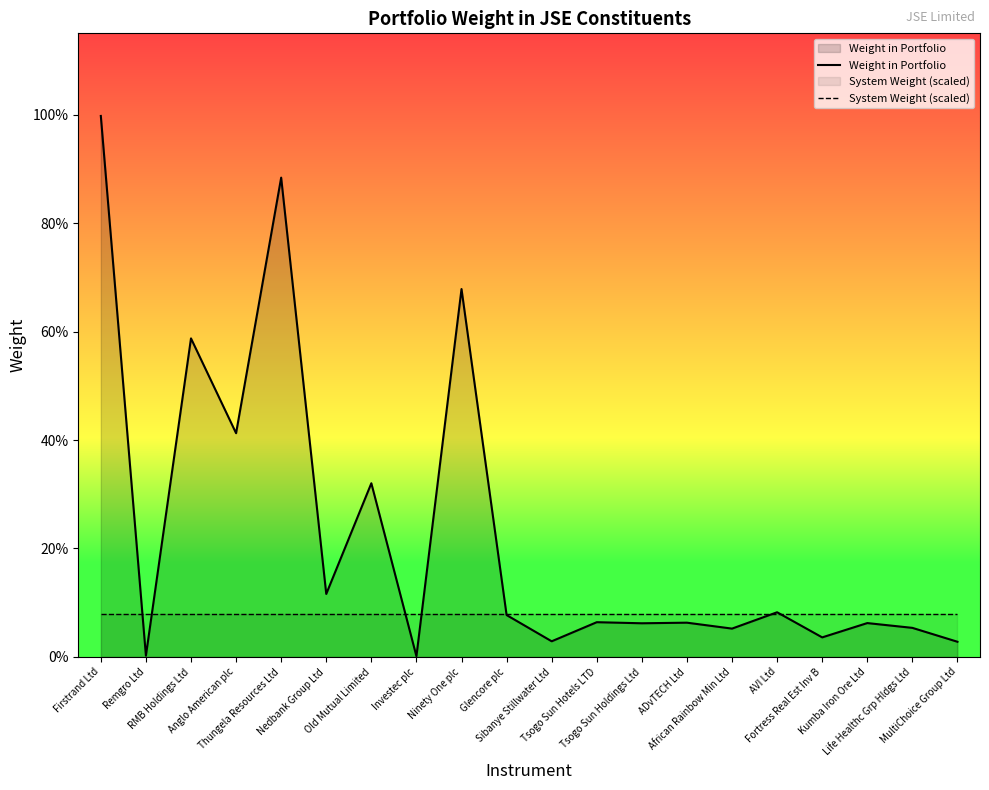

Which category has the highest value in the System Weight (scaled) series?

Firstrand Ltd